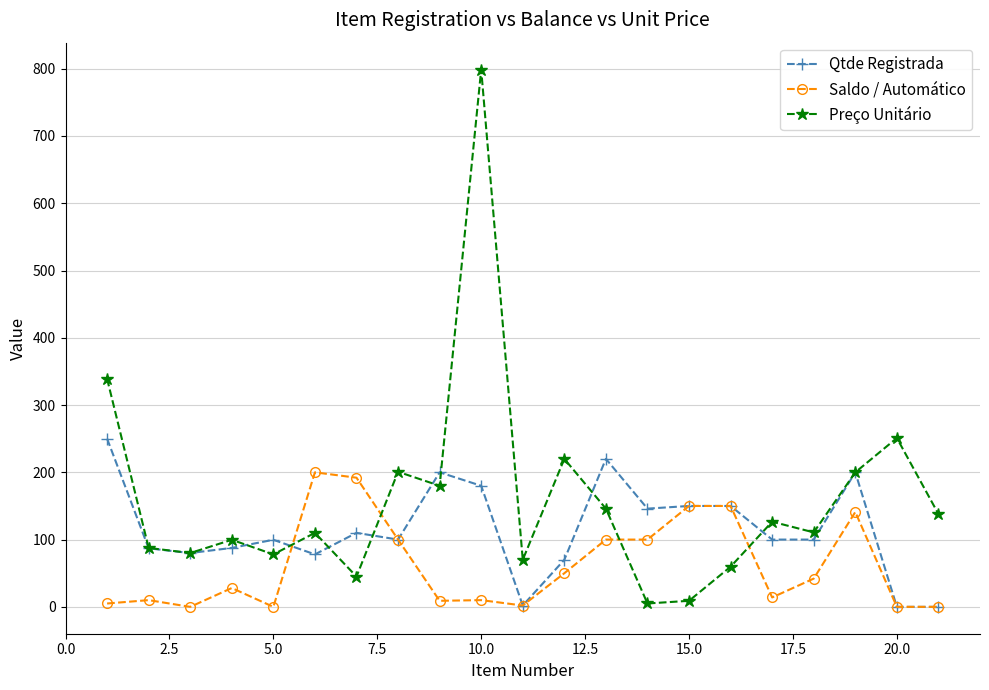

List the series in order of their overall mean, lowest first.

Saldo / Automático, Qtde Registrada, Preço Unitário